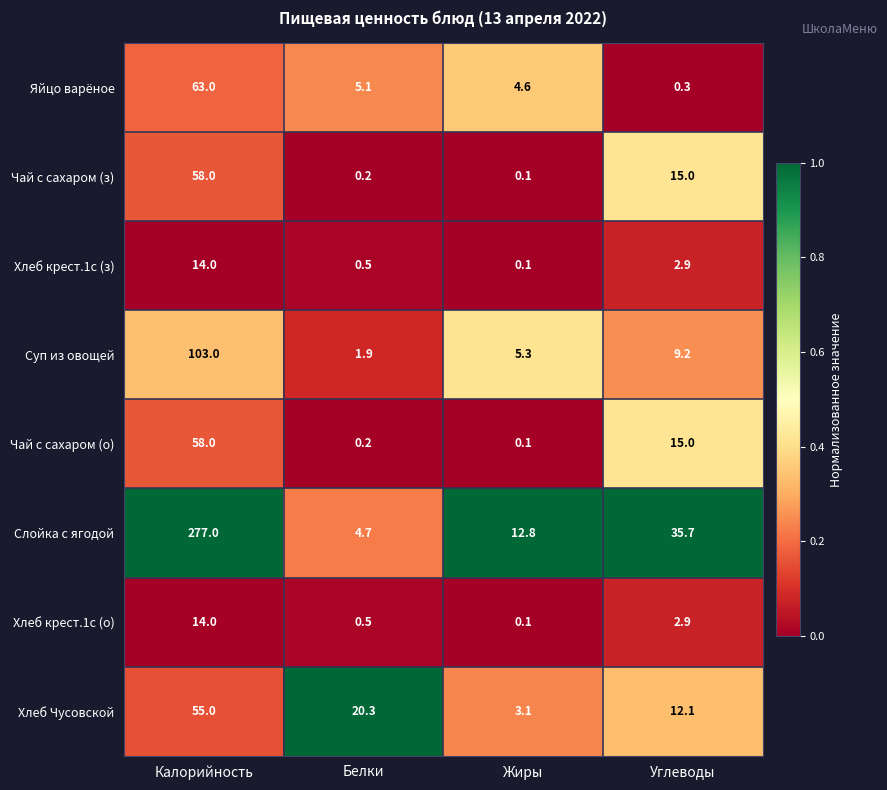

Where does the Чай с сахаром (о) series first go above 15?

Калорийность